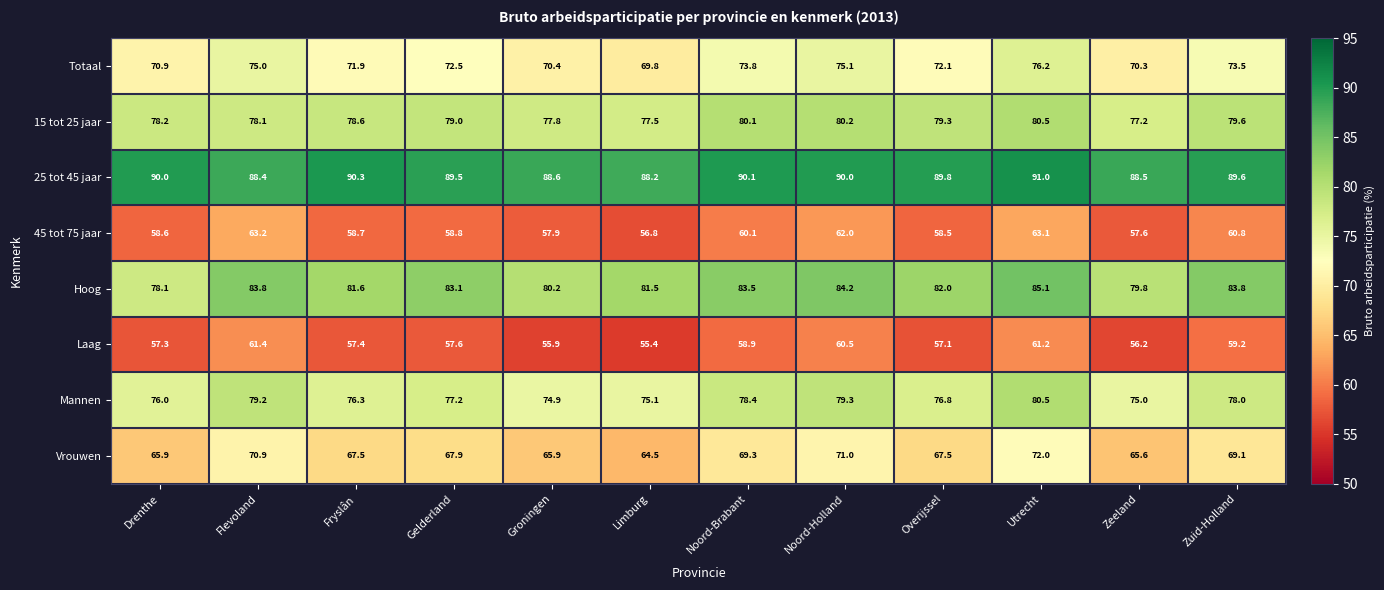

What is the sum of all 15 tot 25 jaar values?

946.1